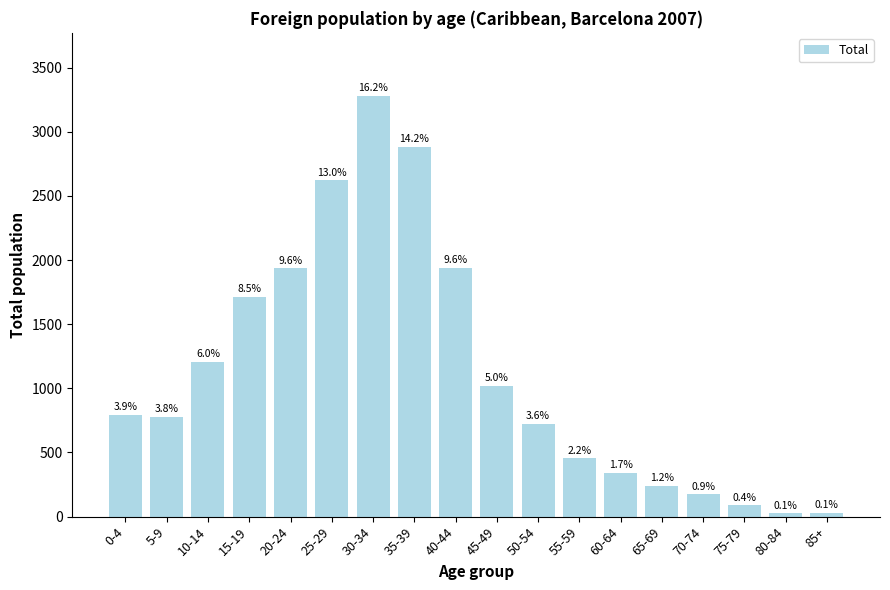

What is the label of the 7th bar from the left?

30-34